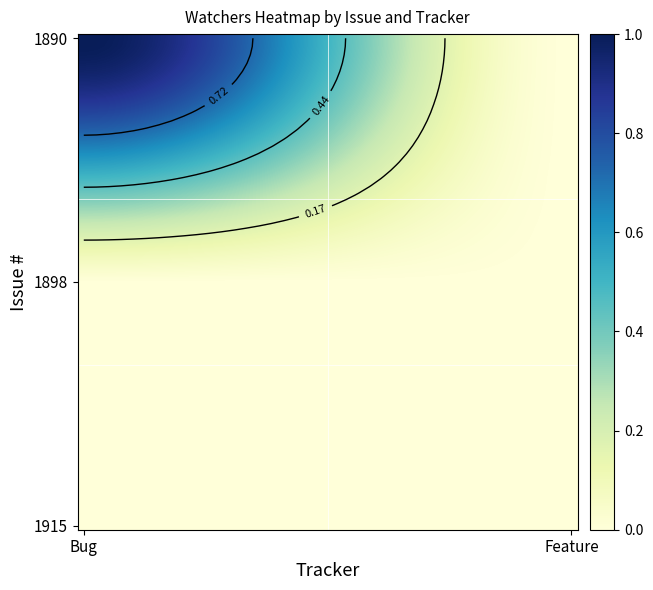

The value of 1915 at Bug is 0. True or false?

True